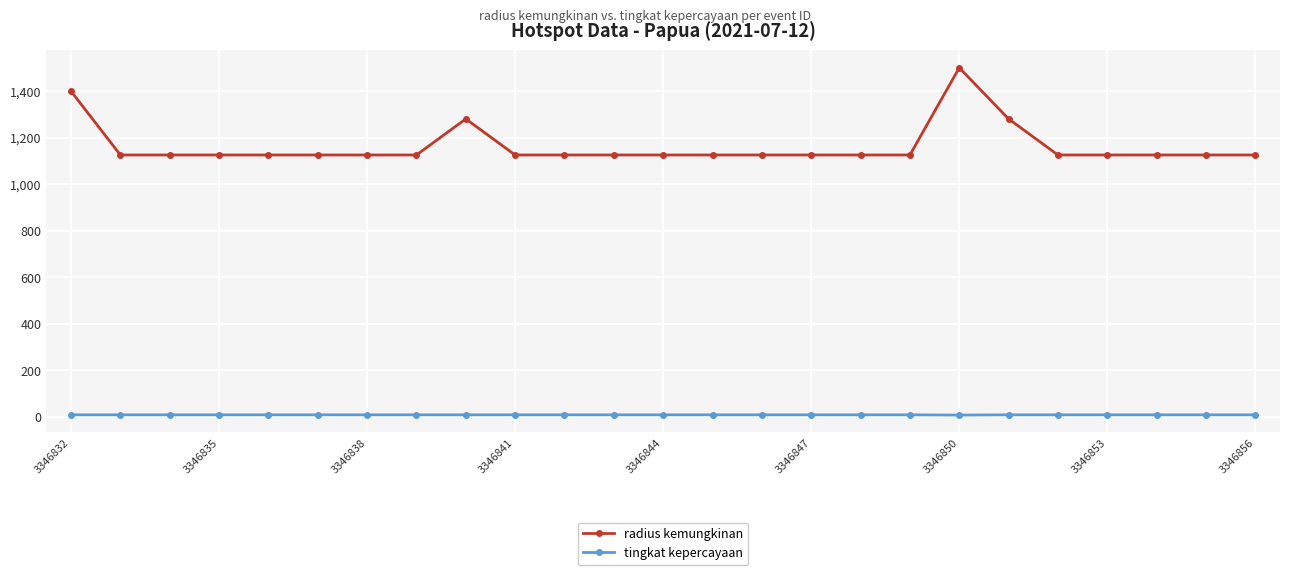

True or false: radius kemungkinan and tingkat kepercayaan cross at least once.

False